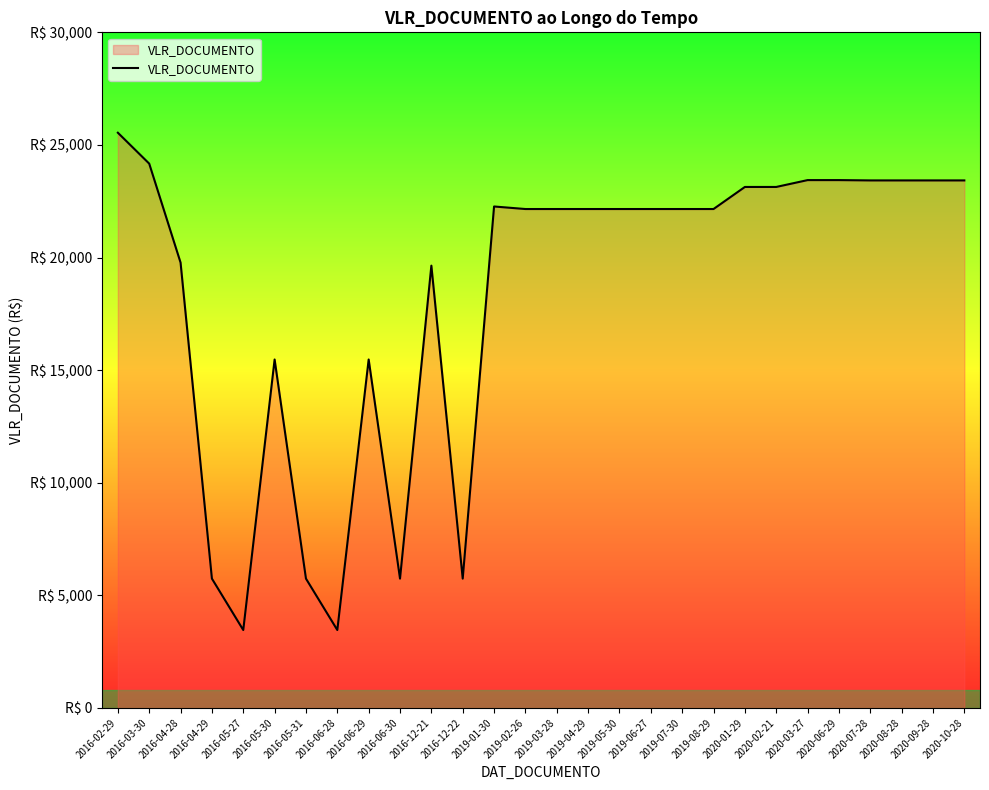

Which has a higher value, 2020-02-21 or 2020-09-28?

2020-09-28